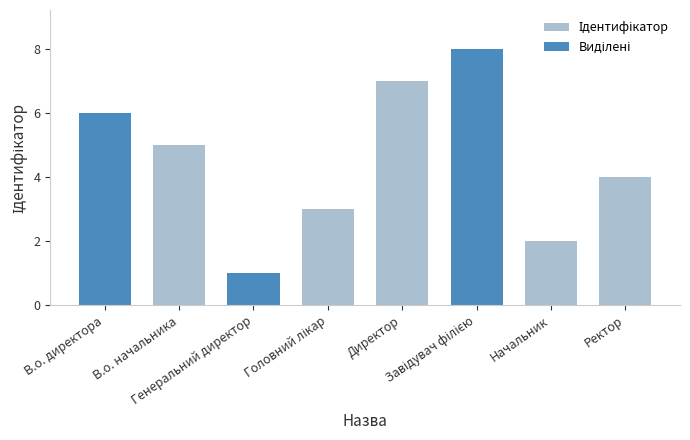

Which category has the lowest value across all series?

Генеральний директор